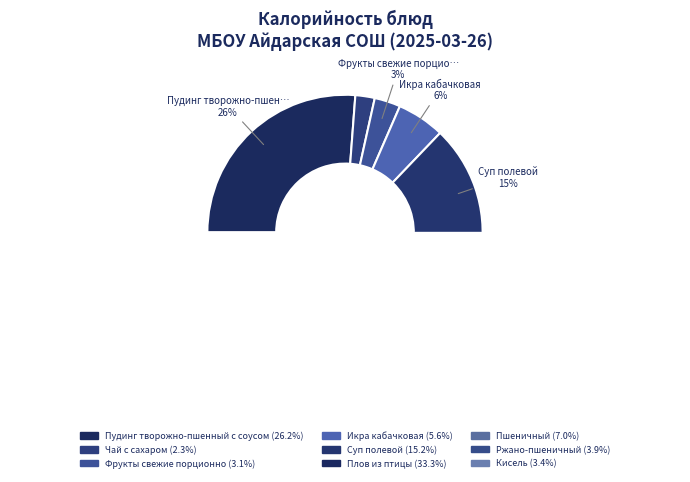

Count the number of slices in the pie.

9